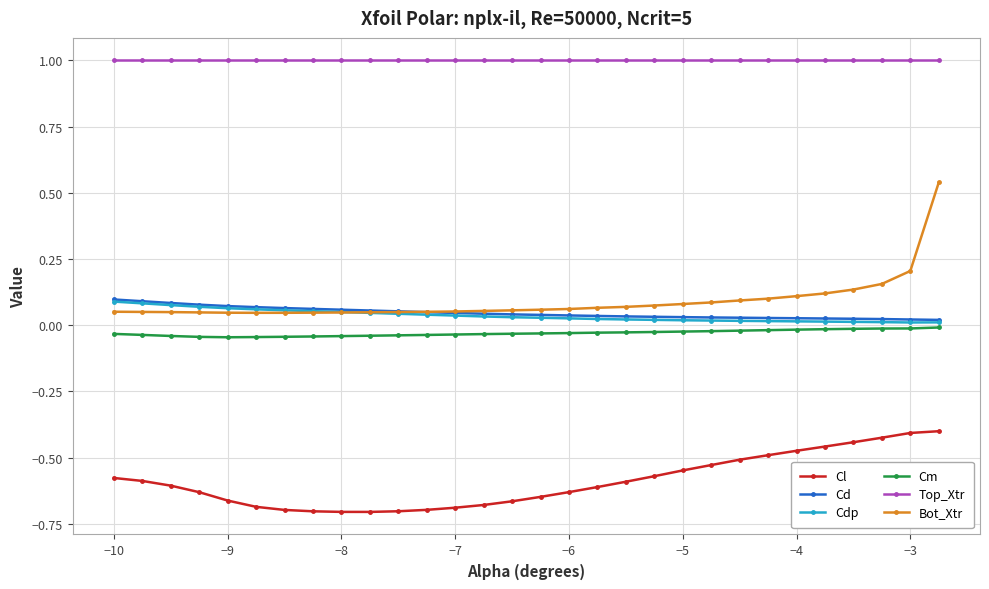

Which series has the widest spread of values?

Bot_Xtr